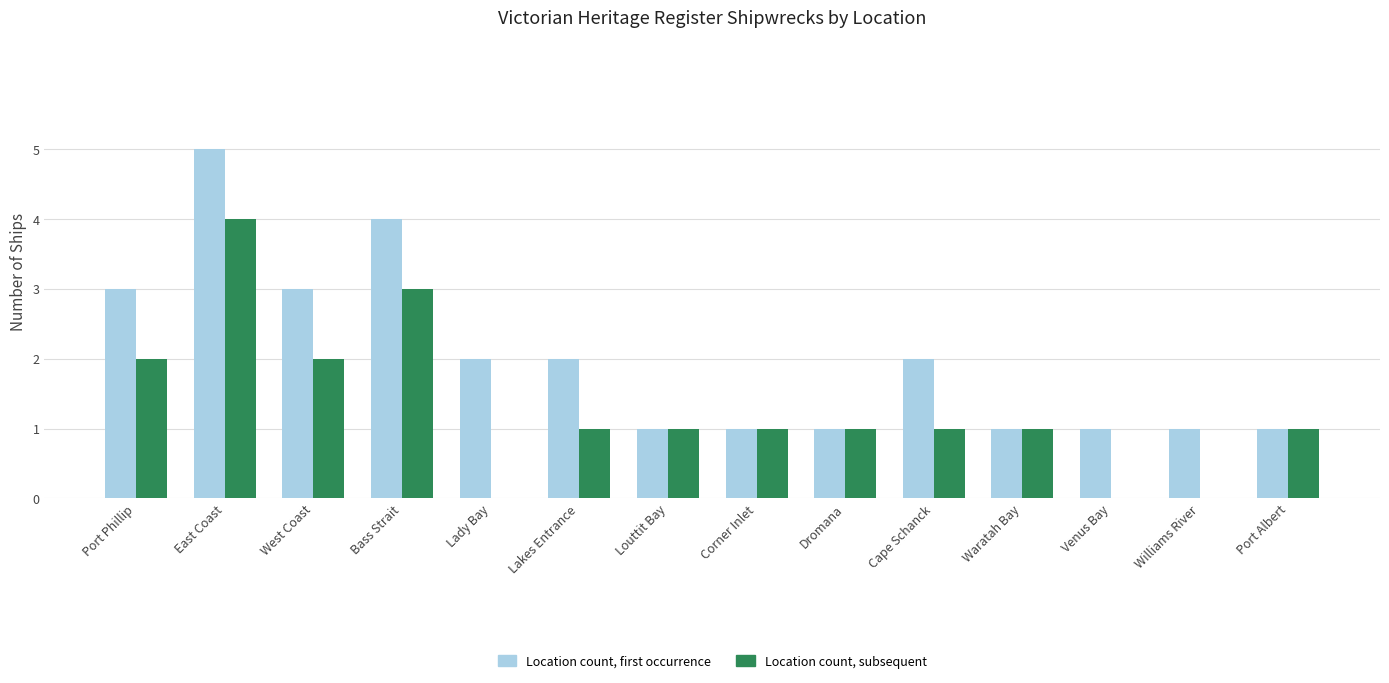

Which label corresponds to the largest value in the chart?

East Coast